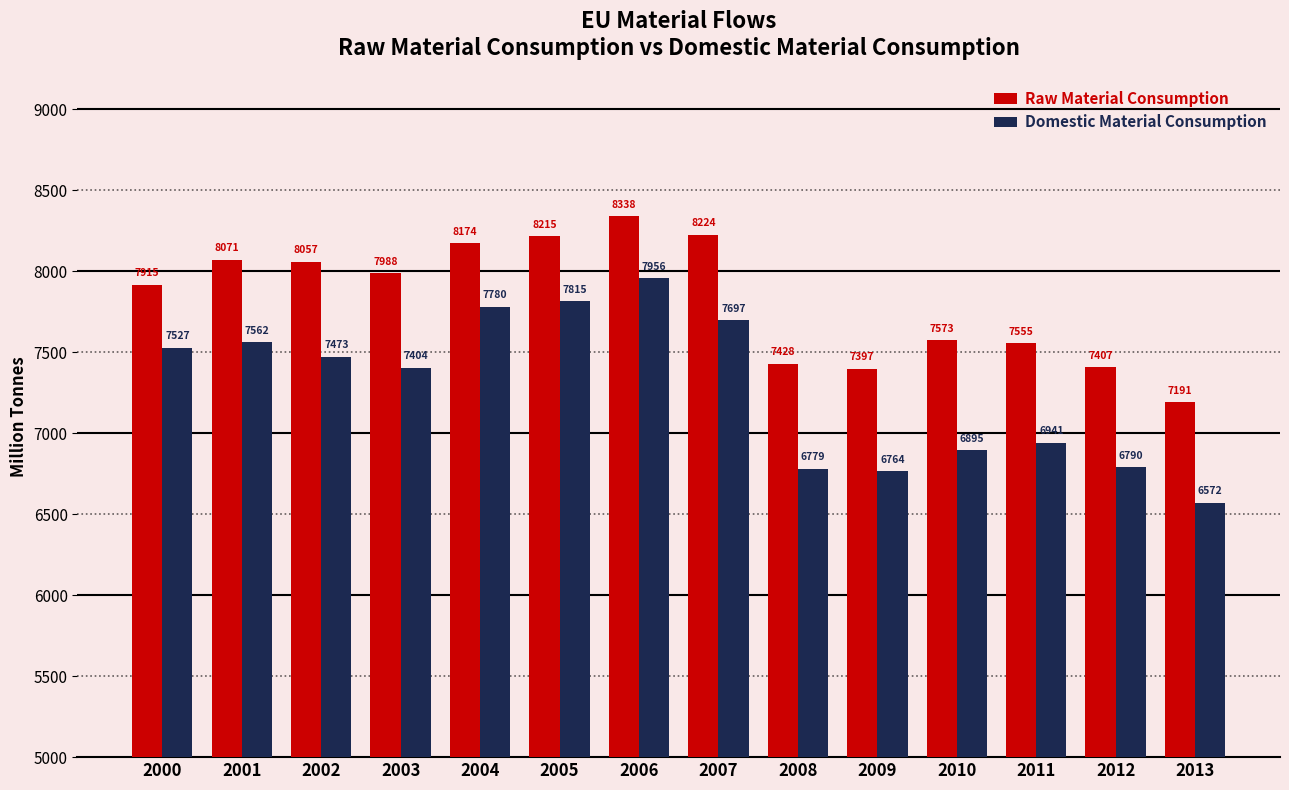

What is the difference between the highest and lowest values at 2006?

382